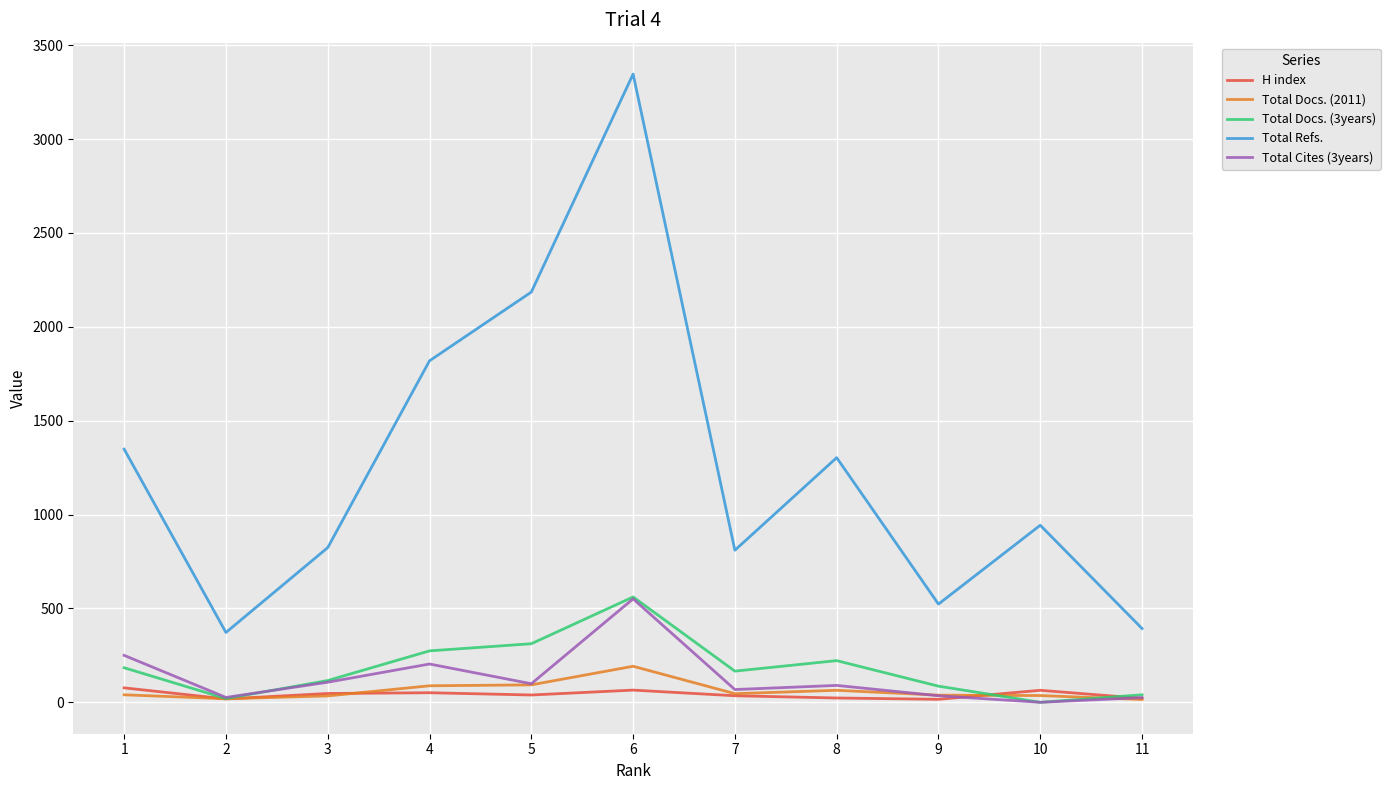

True or false: Total Refs. and Total Docs. (2011) cross at least once.

False